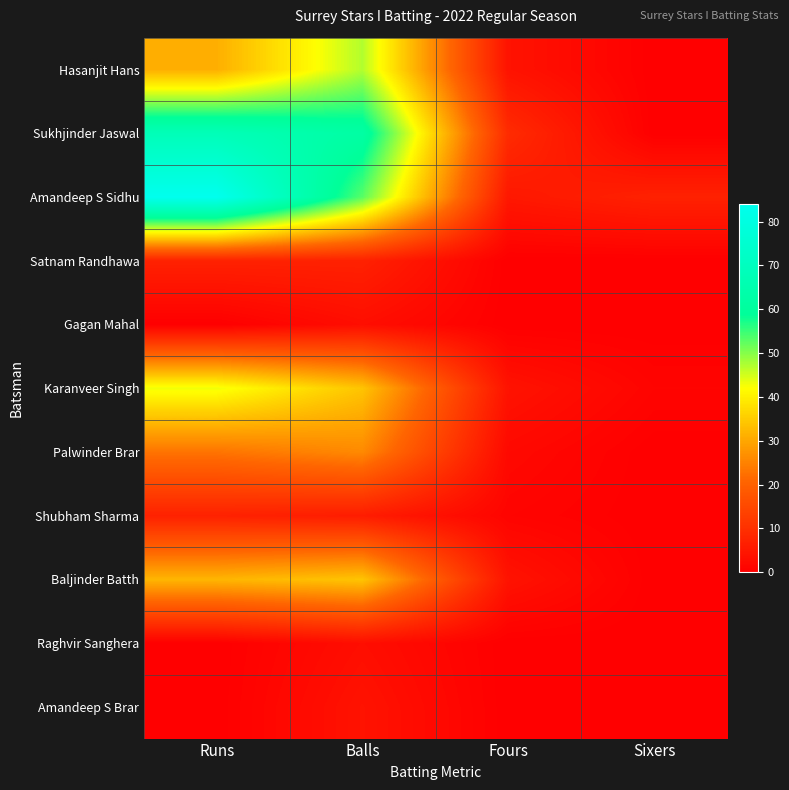

Reading left to right, what are all the values shown in this chart?

Hasanjit Hans: Runs=31	Balls=47	Fours=4	Sixers=0
Sukhjinder Jaswal: Runs=68	Balls=62	Fours=9	Sixers=0
Amandeep S Sidhu: Runs=84	Balls=53	Fours=5	Sixers=7
Satnam Randhawa: Runs=7	Balls=7	Fours=0	Sixers=0
Gagan Mahal: Runs=0	Balls=3	Fours=0	Sixers=0
Karanveer Singh: Runs=43	Balls=34	Fours=4	Sixers=1
Palwinder Brar: Runs=23	Balls=26	Fours=2	Sixers=0
Shubham Sharma: Runs=7	Balls=6	Fours=1	Sixers=0
Baljinder Batth: Runs=32	Balls=34	Fours=4	Sixers=0
Raghvir Sanghera: Runs=0	Balls=3	Fours=0	Sixers=0
Amandeep S Brar: Runs=0	Balls=4	Fours=0	Sixers=0